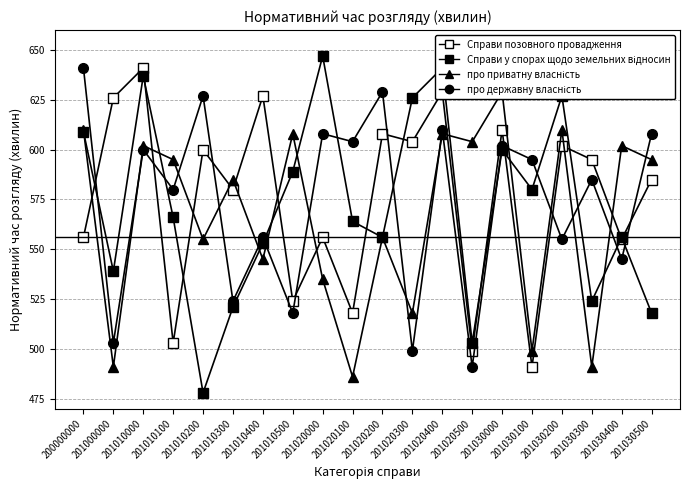

Which category has the highest value in the Справи позовного провадження series?

201010000